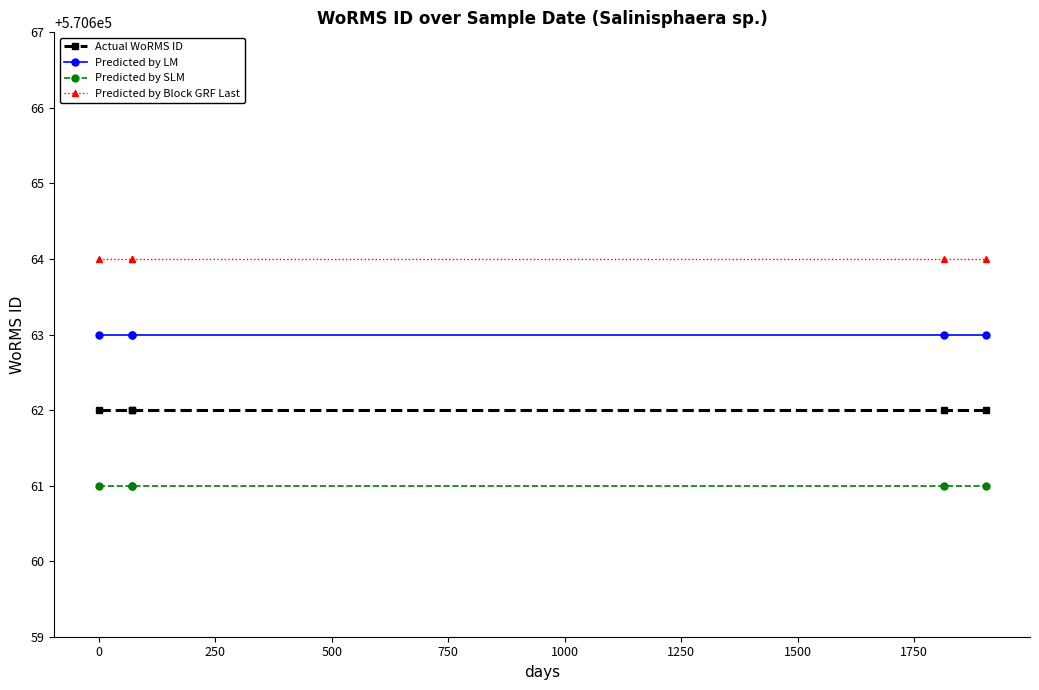

What is the sum of the Predicted by Block GRF Last values at 750 and −250?

1141328